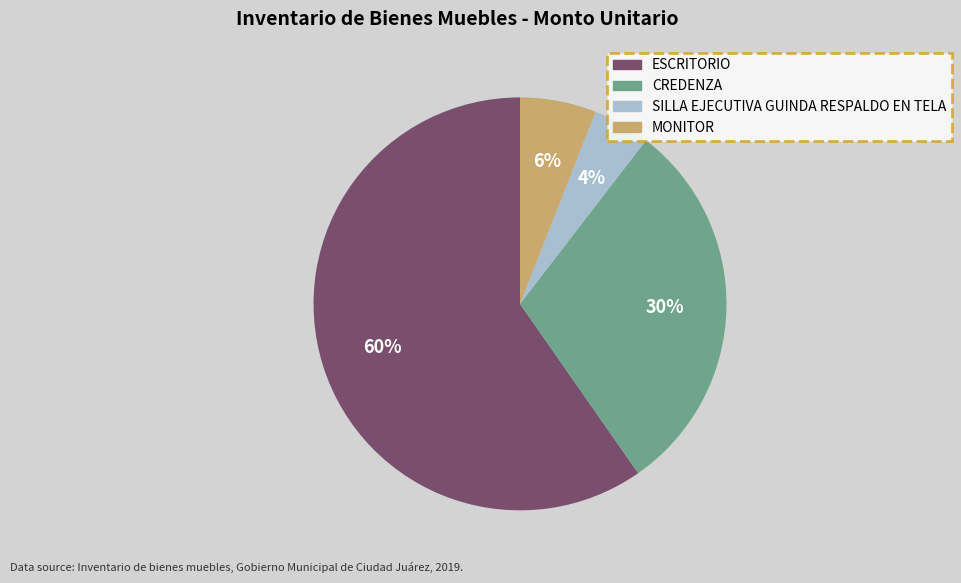

Which category has the smallest portion of the pie?

SILLA EJECUTIVA GUINDA RESPALDO EN TELA